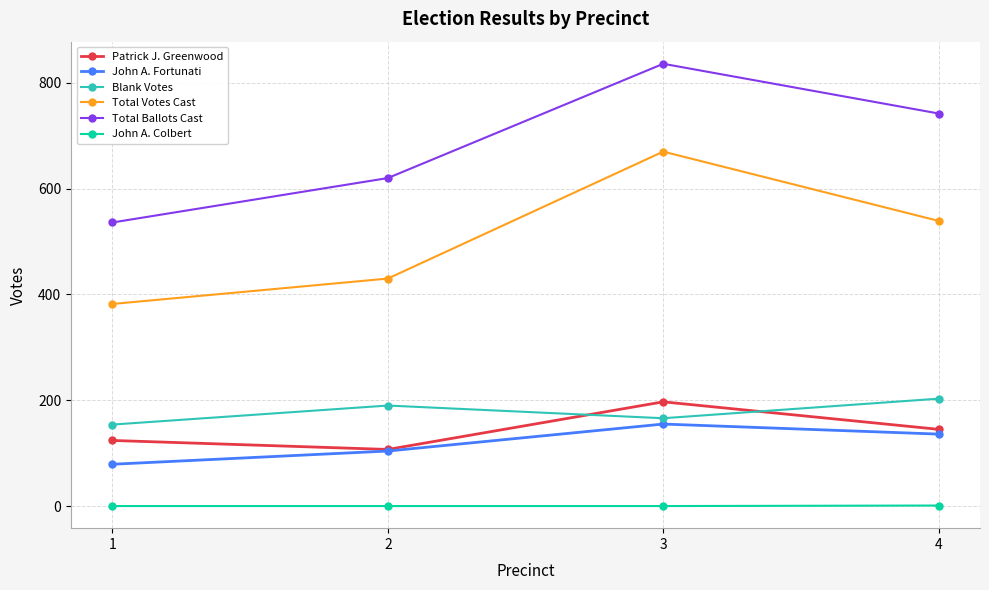

What is the difference between the maximum and minimum values in the Total Ballots Cast series?

300